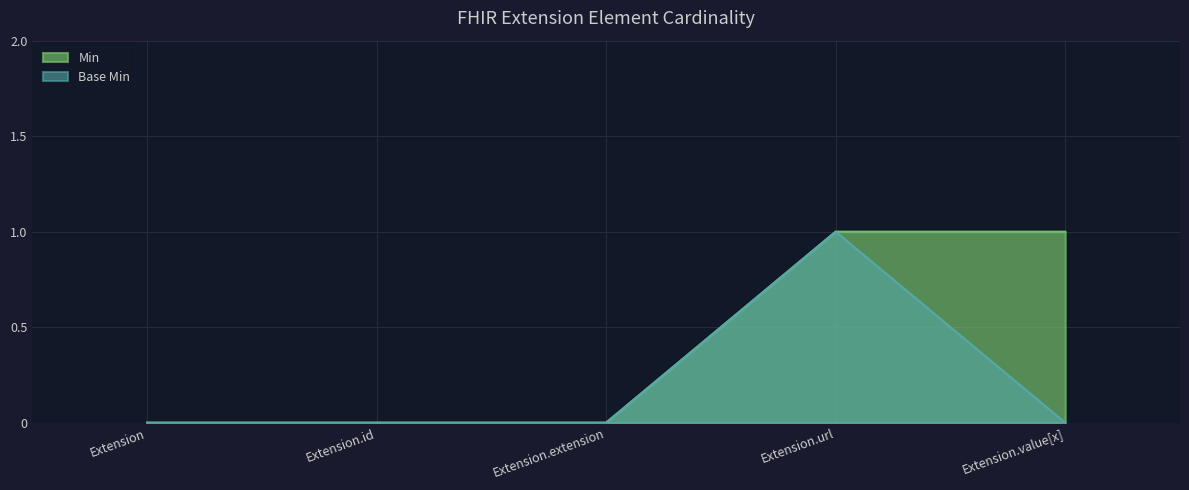

What is the label of the 3rd point from the left?

Extension.extension